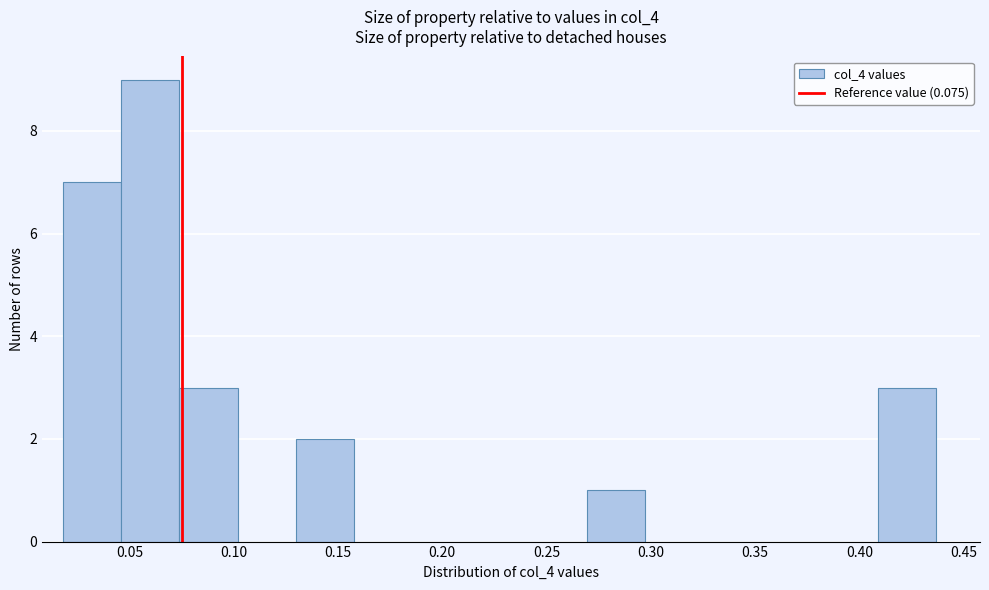

How tall is the bar that spans 0.075 to 0.100 on the x-axis? Neither the bar edges nor the heights are printed on the chart, so give them approximately, as read against the axes.

3